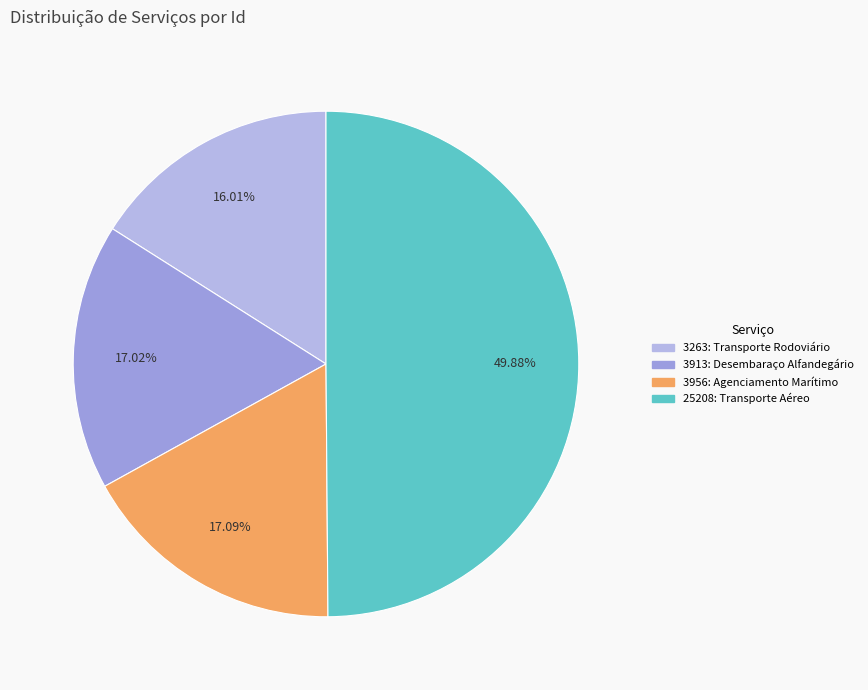

How many segments does this pie chart have?

4